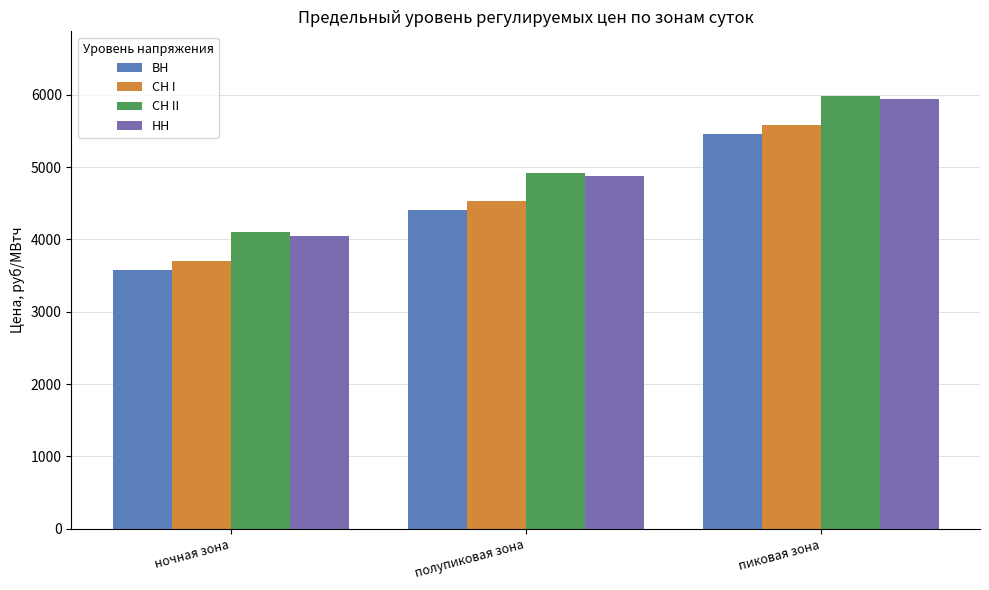

What is the difference between the highest and lowest values at пиковая зона?

520.0